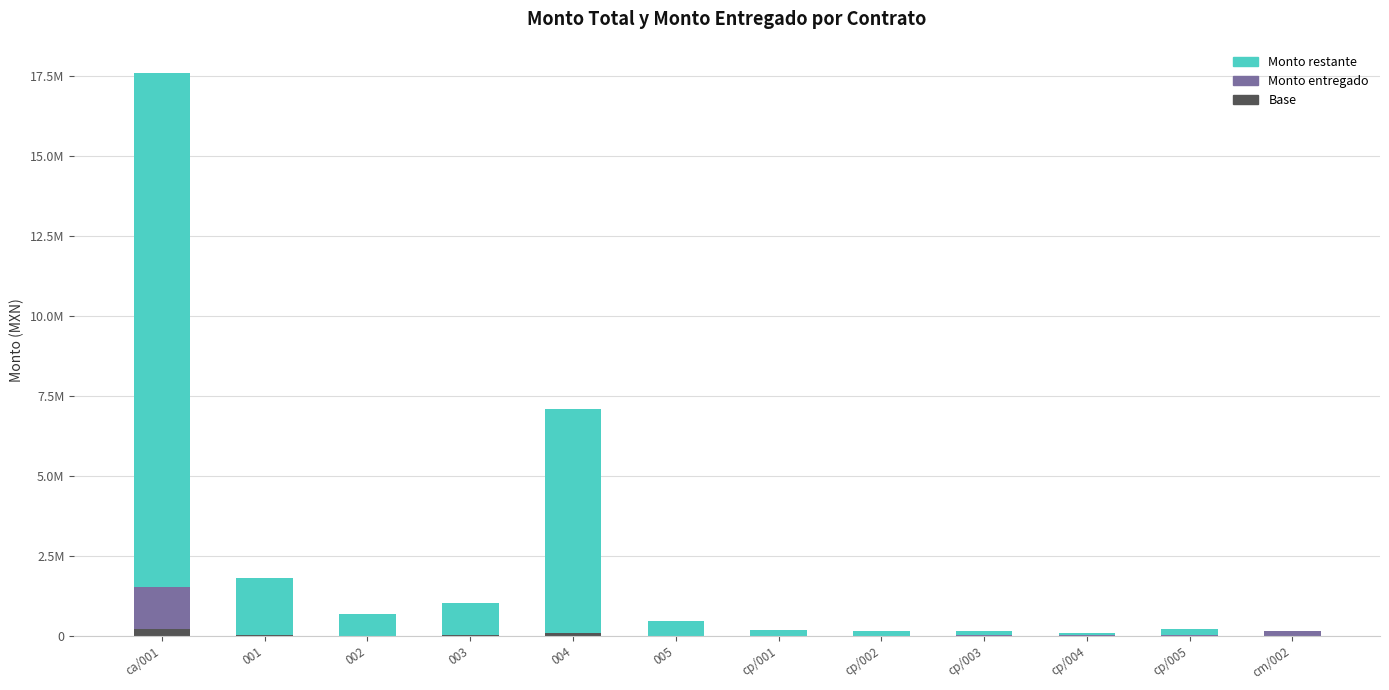

What is the label of the 10th bar from the right?

002